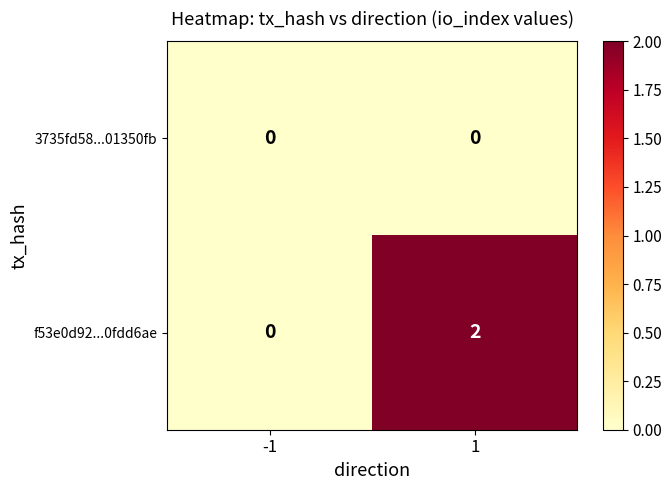

How many data points in f53e0d92...0fdd6ae are less than 2?

1